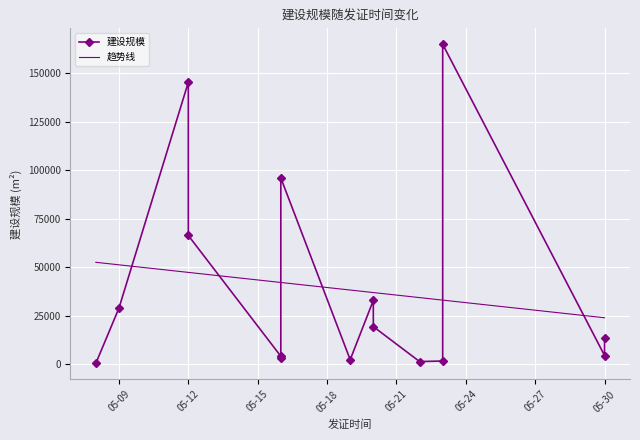

What is the maximum value for 趋势线?

52508.2